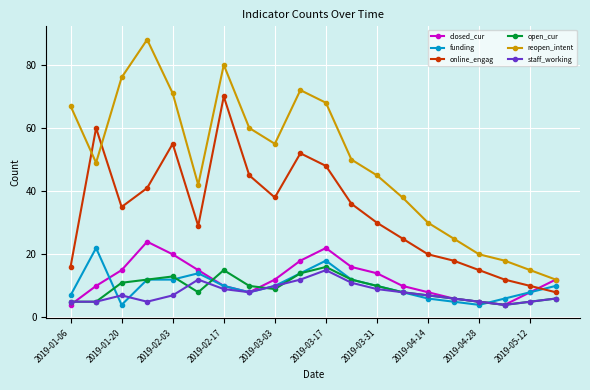

How many values in the online_engag series are below 35?

10